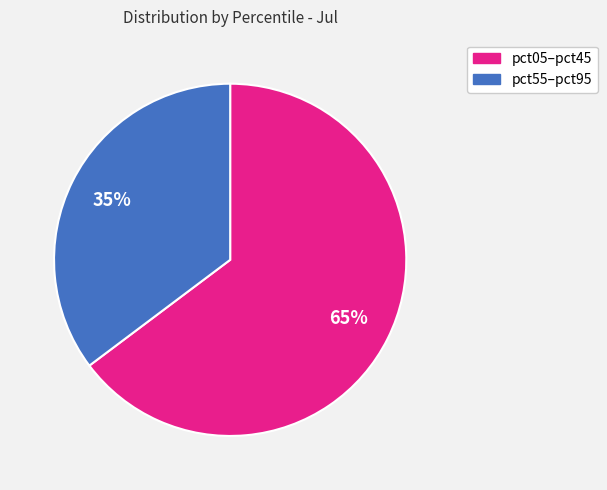

To the nearest percent, what is the average slice percentage?

50%